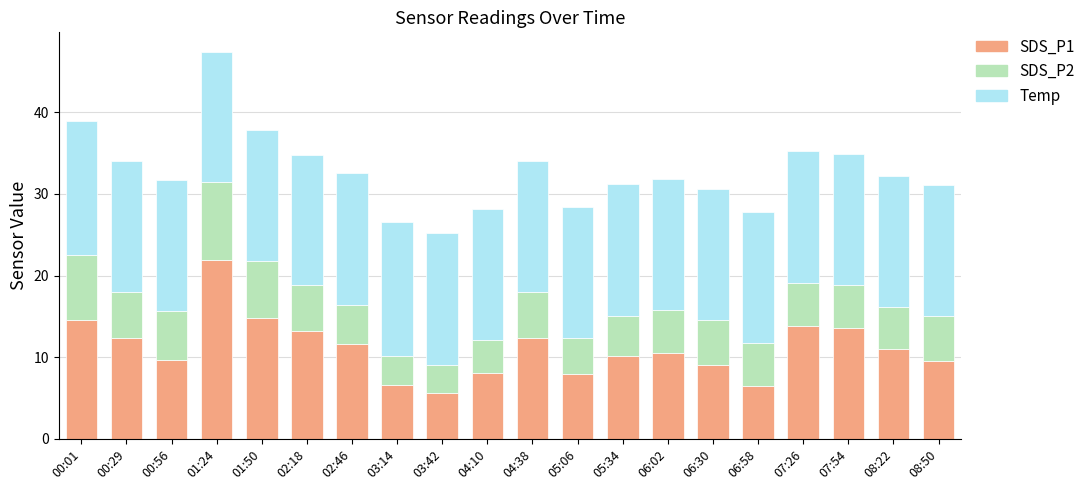

What is the maximum value for SDS_P1?

21.9